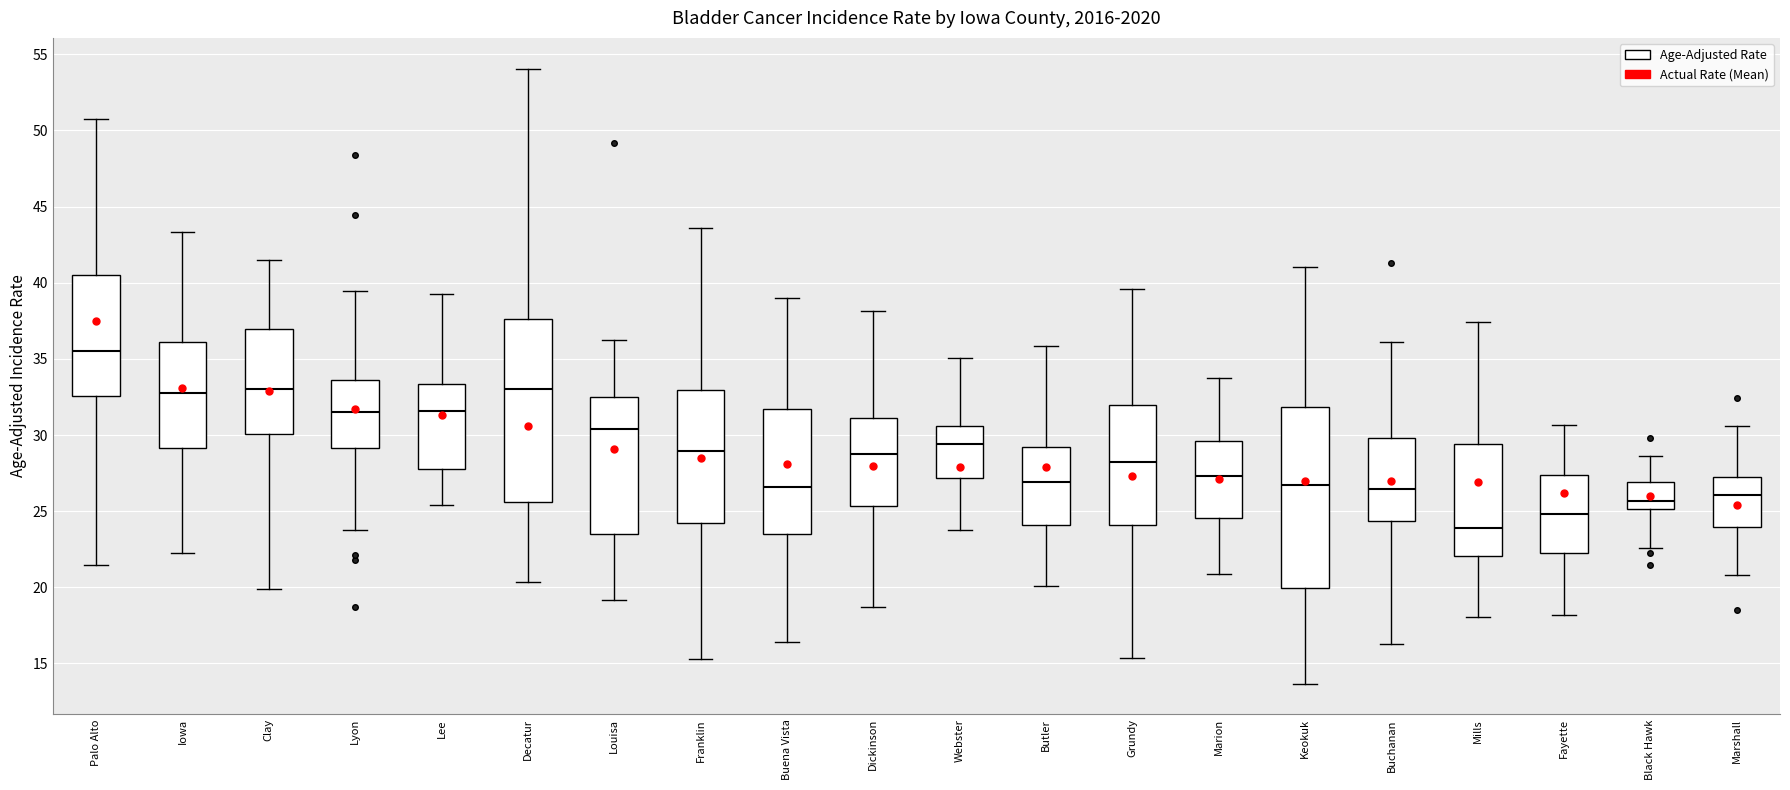

Reading left to right, transcribe this box plot: for each box, give where its median line is, the range the box spans, and where its two whiskers end, as read against the y-axis. The values are not printed on the chart, so give them approximately, as read against the axis.

Palo Alto: median 35.5, box 32.5 to 40.5, whiskers 21.5 to 50.5
Iowa: median 32.5, box 29.0 to 36.0, whiskers 22.5 to 43.5
Clay: median 33.0, box 30.0 to 37.0, whiskers 20.0 to 41.5
Lyon: median 31.5, box 29.0 to 33.5, whiskers 24.0 to 39.5
Lee: median 31.5, box 27.5 to 33.5, whiskers 25.5 to 39.5
Decatur: median 33.0, box 25.5 to 37.5, whiskers 20.5 to 54.0
Louisa: median 30.5, box 23.5 to 32.5, whiskers 19.0 to 36.0
Franklin: median 29.0, box 24.0 to 33.0, whiskers 15.5 to 43.5
Buena Vista: median 26.5, box 23.5 to 31.5, whiskers 16.5 to 39.0
Dickinson: median 28.5, box 25.5 to 31.0, whiskers 18.5 to 38.0
Webster: median 29.5, box 27.0 to 30.5, whiskers 23.5 to 35.0
Butler: median 27.0, box 24.0 to 29.0, whiskers 20.0 to 36.0
Grundy: median 28.0, box 24.0 to 32.0, whiskers 15.5 to 39.5
Marion: median 27.5, box 24.5 to 29.5, whiskers 21.0 to 33.5
Keokuk: median 26.5, box 20.0 to 32.0, whiskers 13.5 to 41.0
Buchanan: median 26.5, box 24.5 to 30.0, whiskers 16.5 to 36.0
Mills: median 24.0, box 22.0 to 29.5, whiskers 18.0 to 37.5
Fayette: median 25.0, box 22.0 to 27.5, whiskers 18.0 to 30.5
Black Hawk: median 25.5, box 25.0 to 27.0, whiskers 22.5 to 28.5
Marshall: median 26.0, box 24.0 to 27.0, whiskers 21.0 to 30.5